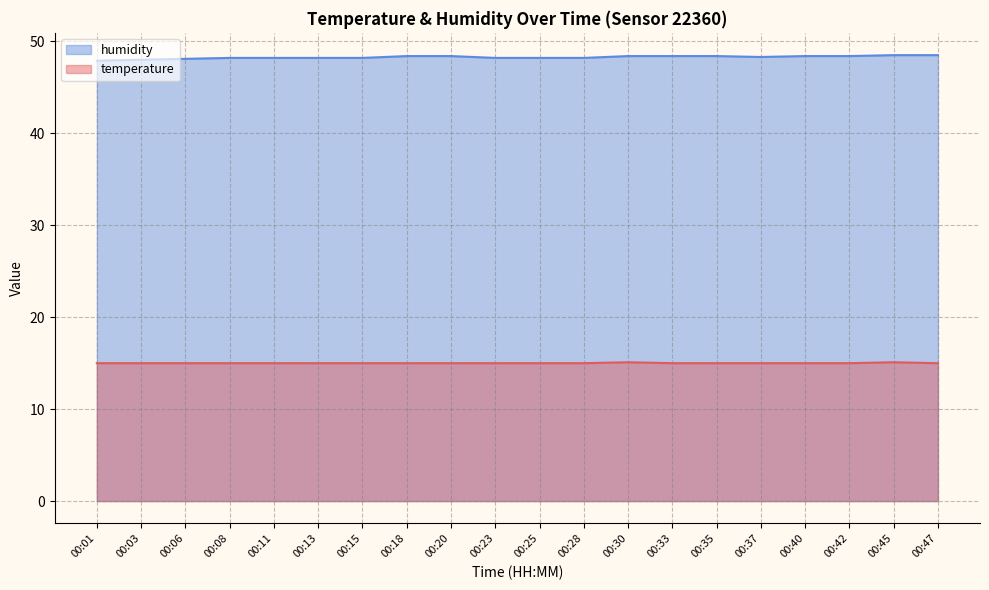

At which category does the chart reach its peak across all series?

00:45